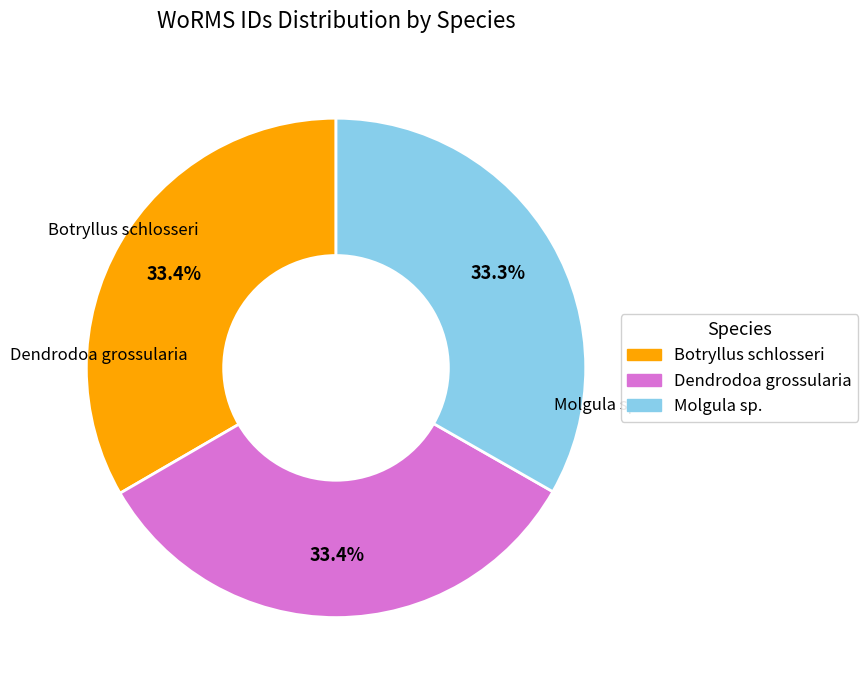

What percentage do Dendrodoa grossularia and Molgula sp. together represent?

66.6%